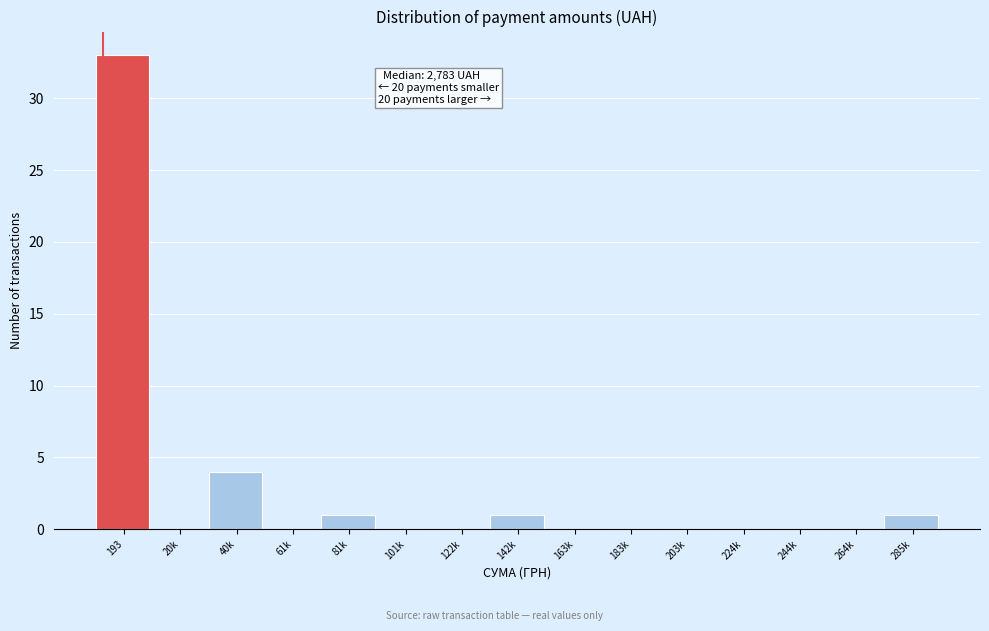

Reading left to right, transcribe all the data shown in this chart.

193=33	20k=0	40k=4	61k=0	81k=1	101k=0	122k=0	142k=1	163k=0	183k=0	203k=0	224k=0	244k=0	264k=0	285k=1